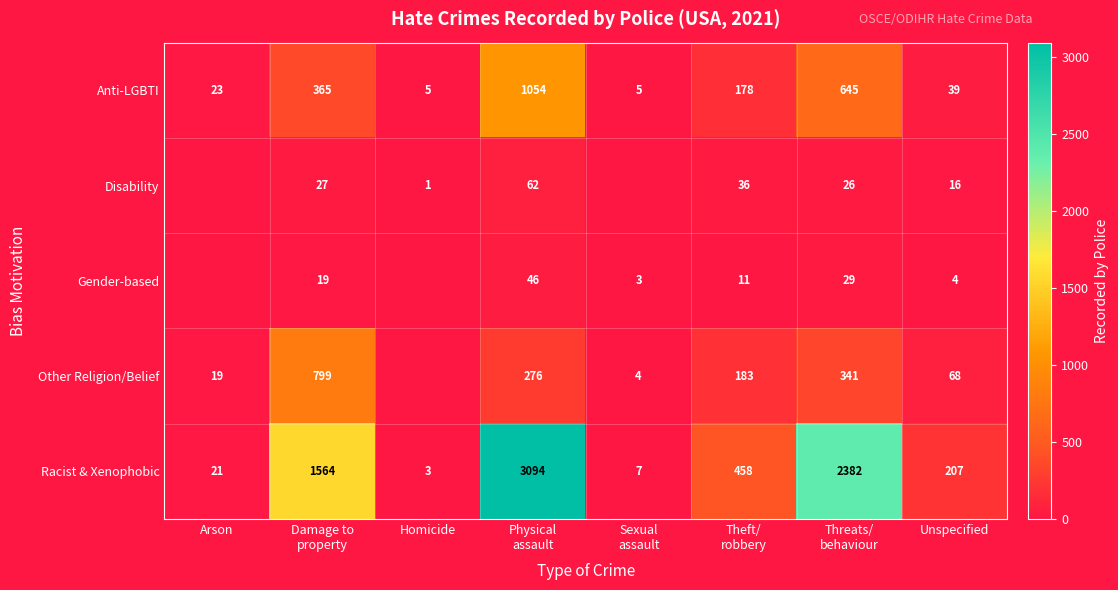

Is it true that Racist & Xenophobic equals 8 at Arson?

False